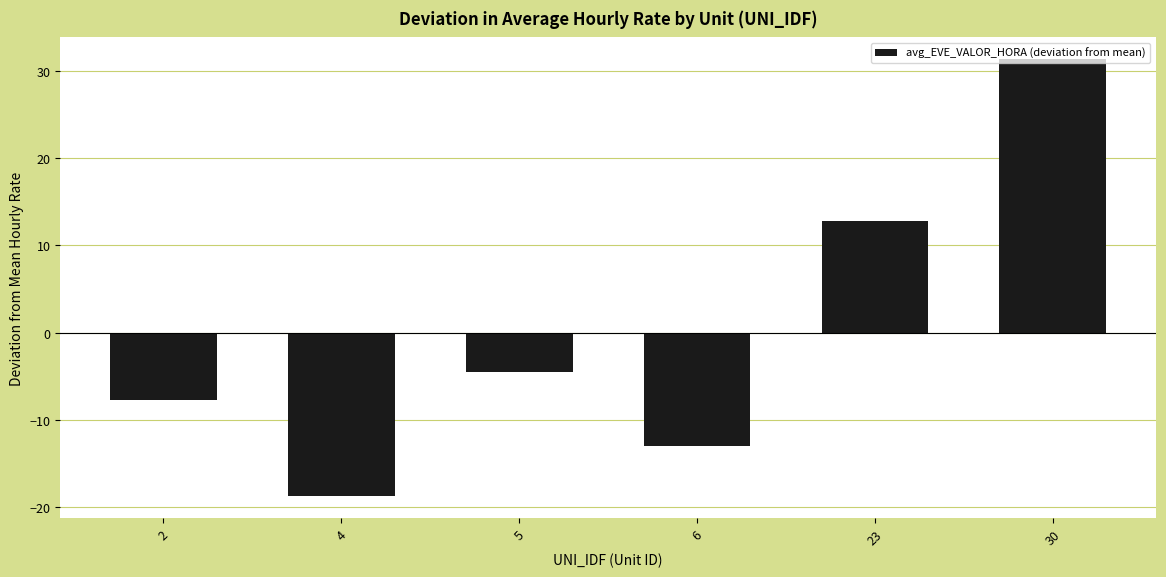

Is it true that the value at 6 is -12.9?

True